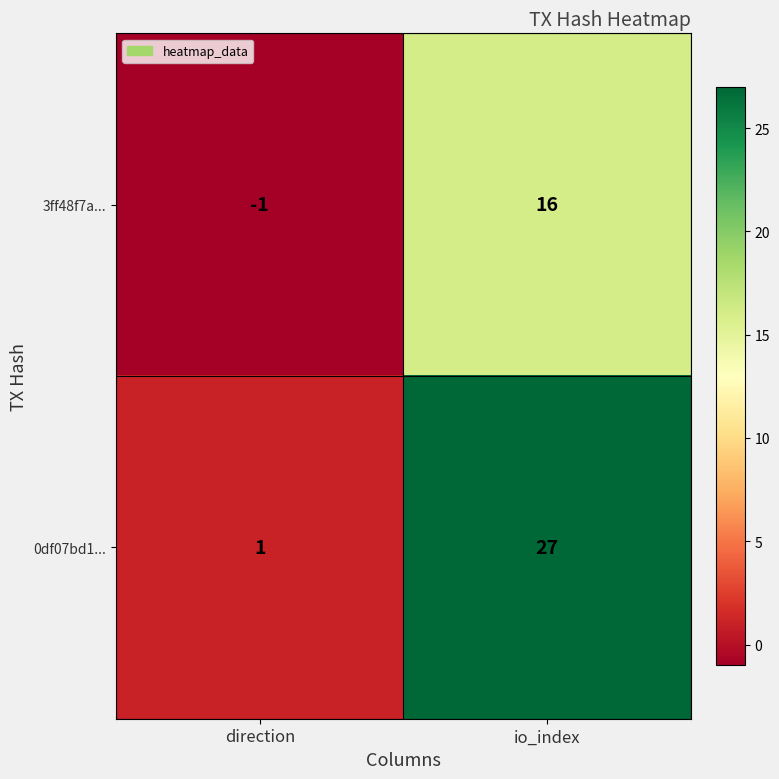

How many distinct data groups are displayed?

2